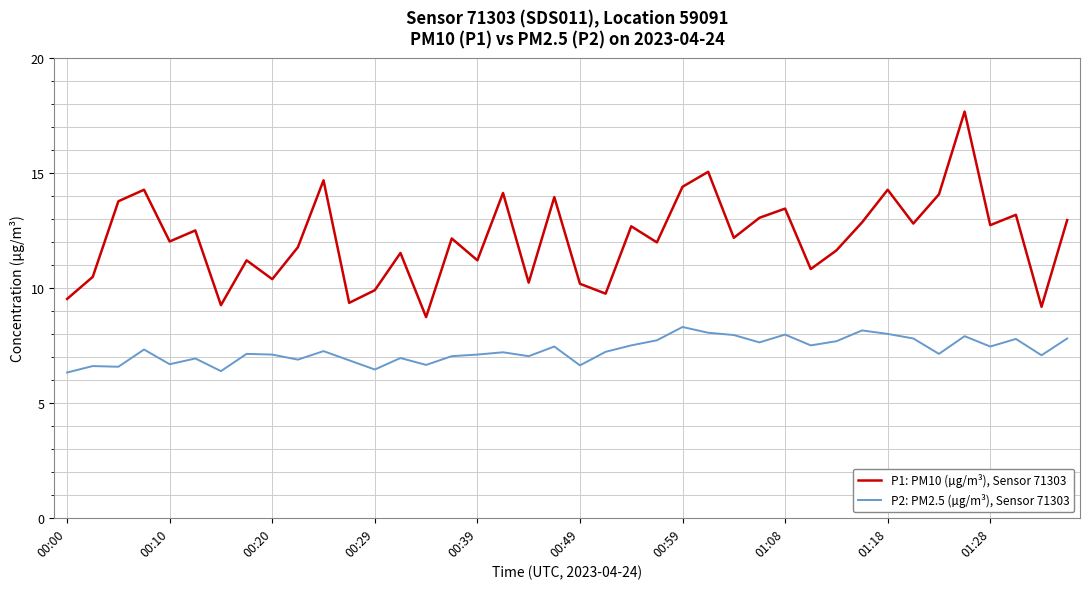

Which series has the widest spread of values?

P1: PM10 (µg/m³), Sensor 71303